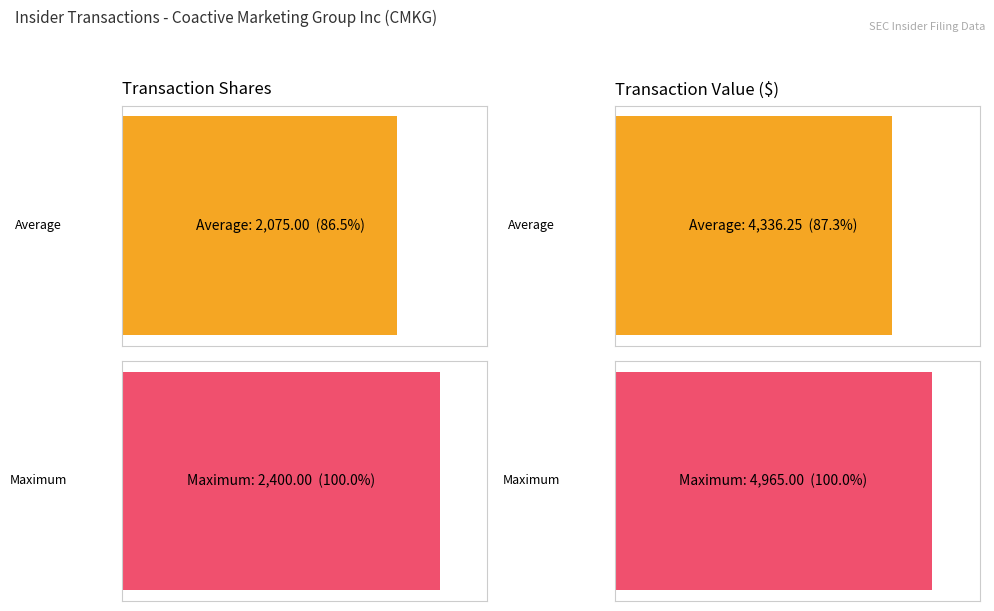

The transactionShares series shows 1405.5 at 2006-11-13. True or false?

False